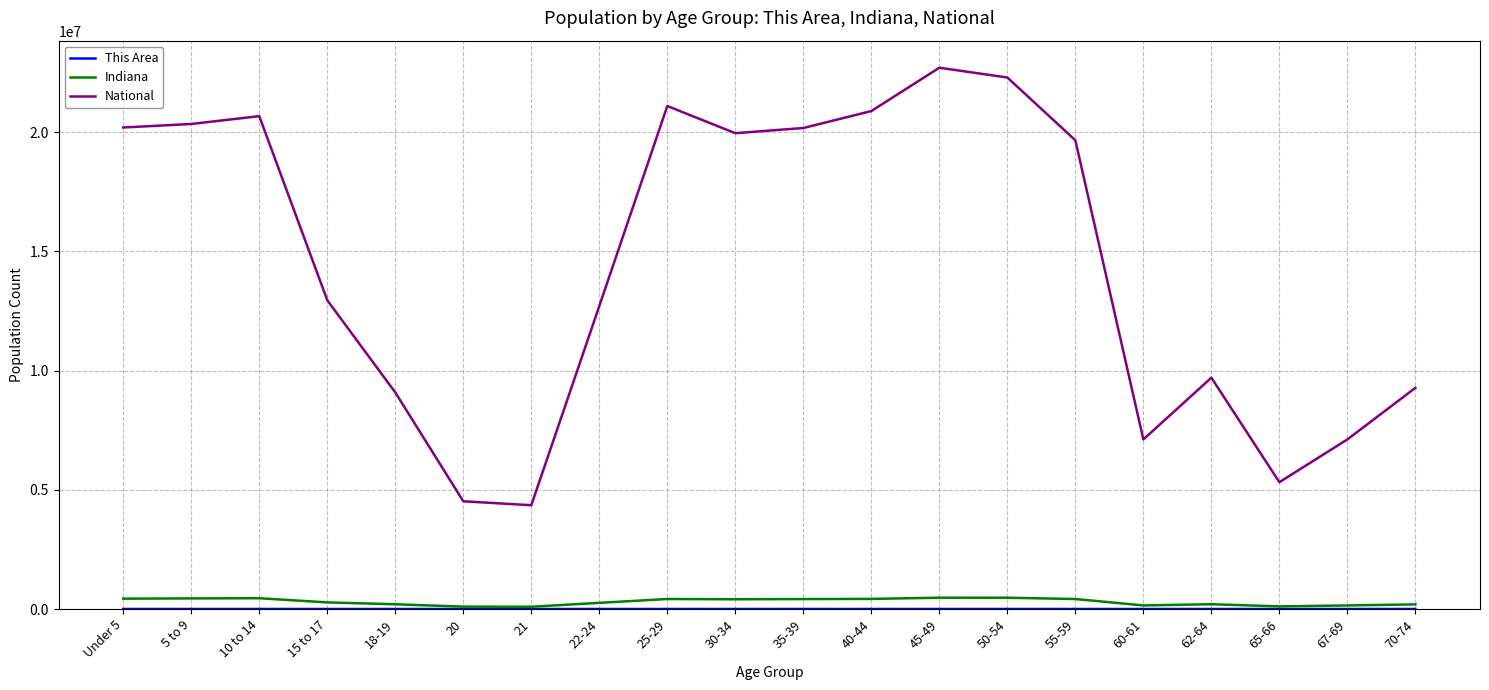

True or false: National and Indiana cross at least once.

False